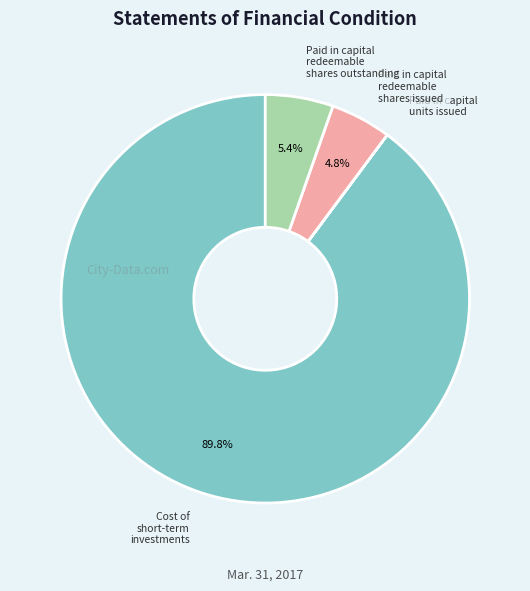

To the nearest percent, what percentage of the pie is Paid in capital redeemable shares outstanding?

5%